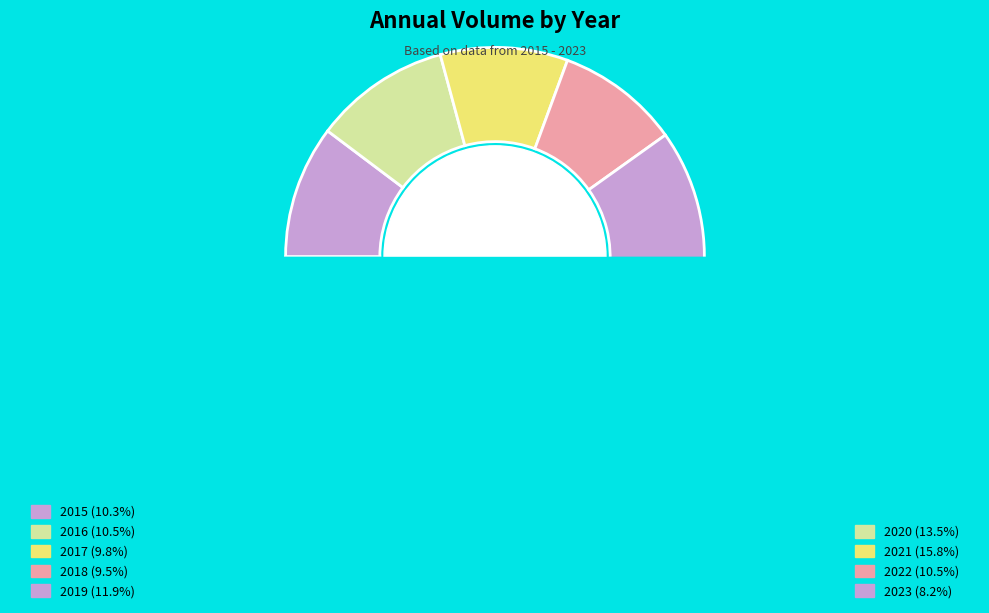

How many slices are in this pie chart?

9